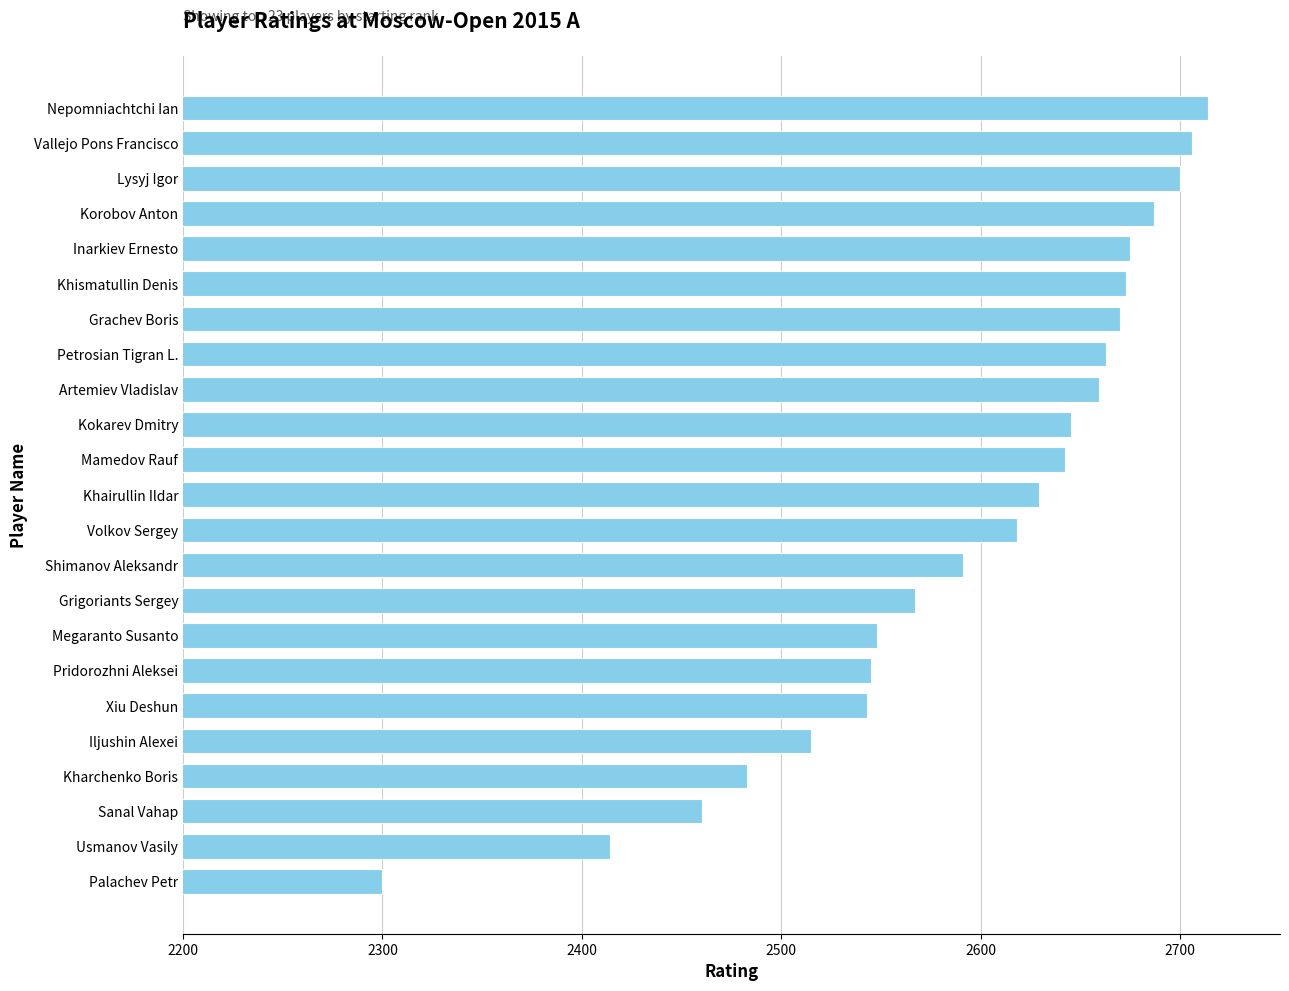

Is it true that the value at Petrosian Tigran L. is 2663?

True